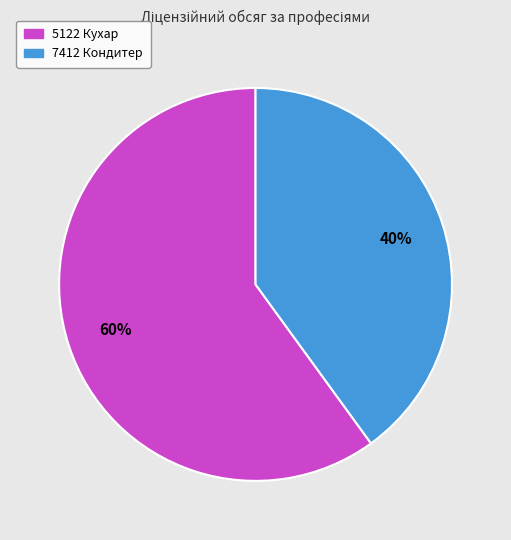

To the nearest percent, what portion does 5122 Кухар represent?

60%